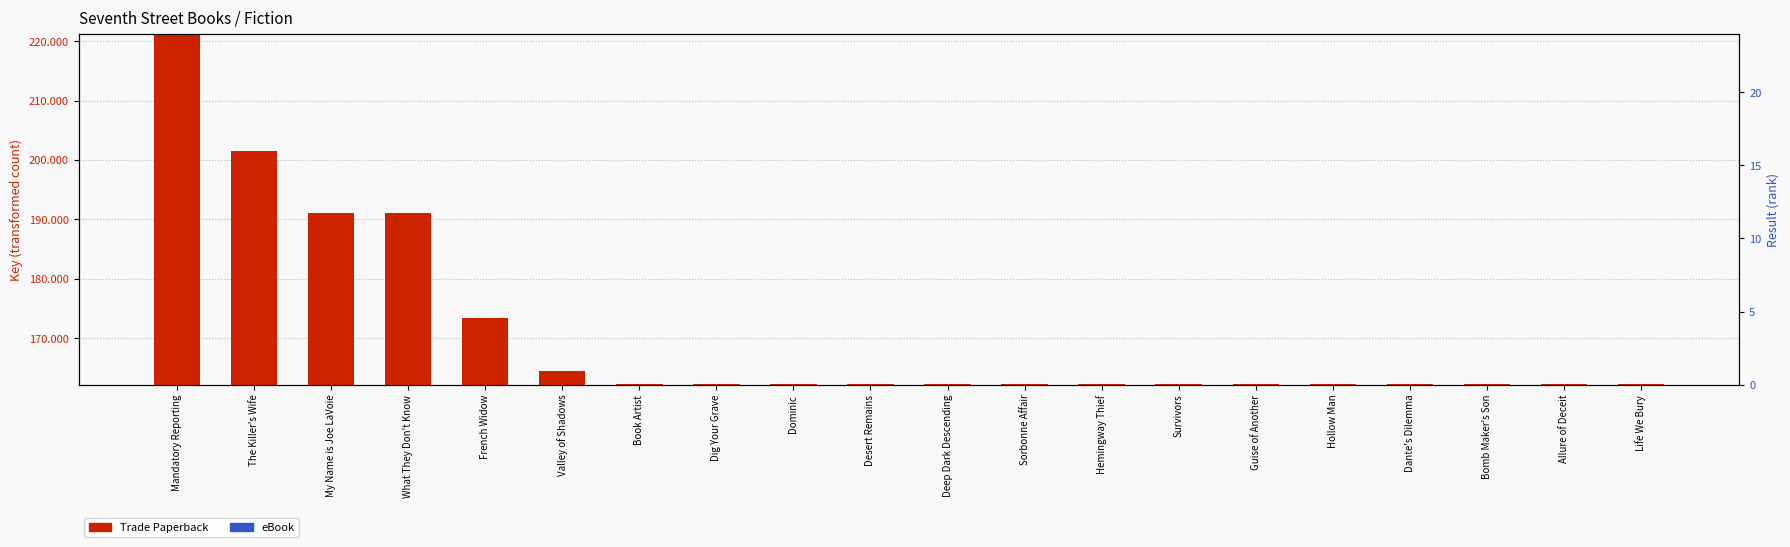

Rank the series by their maximum value, from highest to lowest.

Trade Paperback, eBook